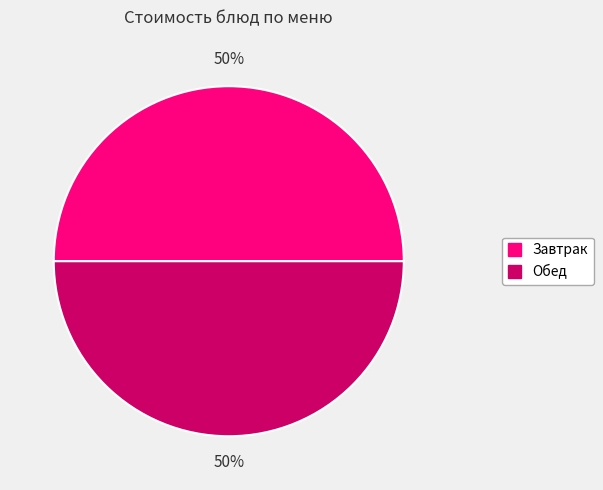

How many segments does this pie chart have?

2